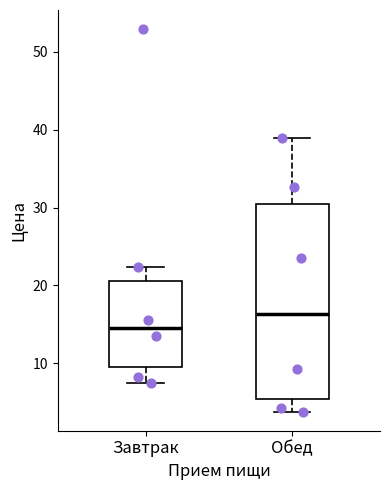

Reading left to right, read every box against the y-axis: the position of its median line, the range the box covers, and the ends of its whiskers. The values are not printed on the chart, so give them approximately, as read against the axis.

Завтрак: median 15, box 10 to 21, whiskers 7 to 22
Обед: median 16, box 5 to 30, whiskers 4 to 39